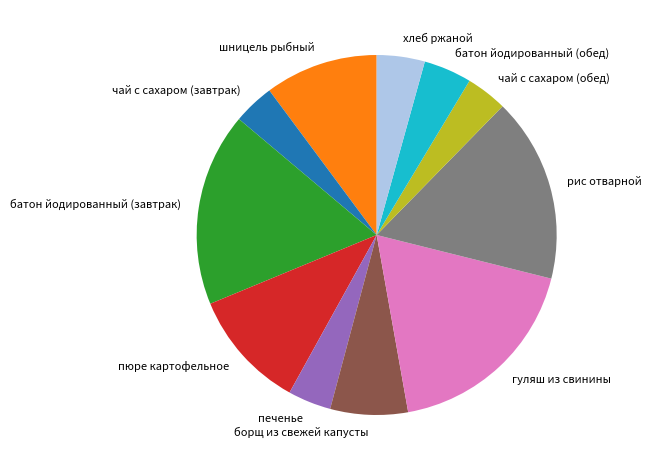

Do чай с сахаром (завтрак) and пюре картофельное together represent more than half of the pie?

No